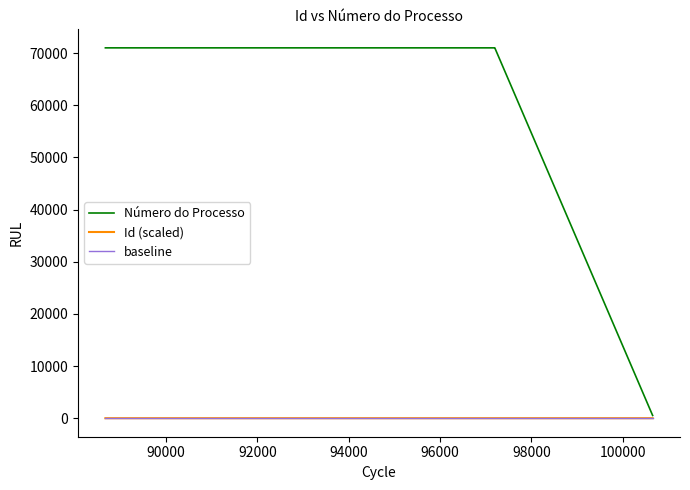

What is the minimum value shown in the chart?

8.9